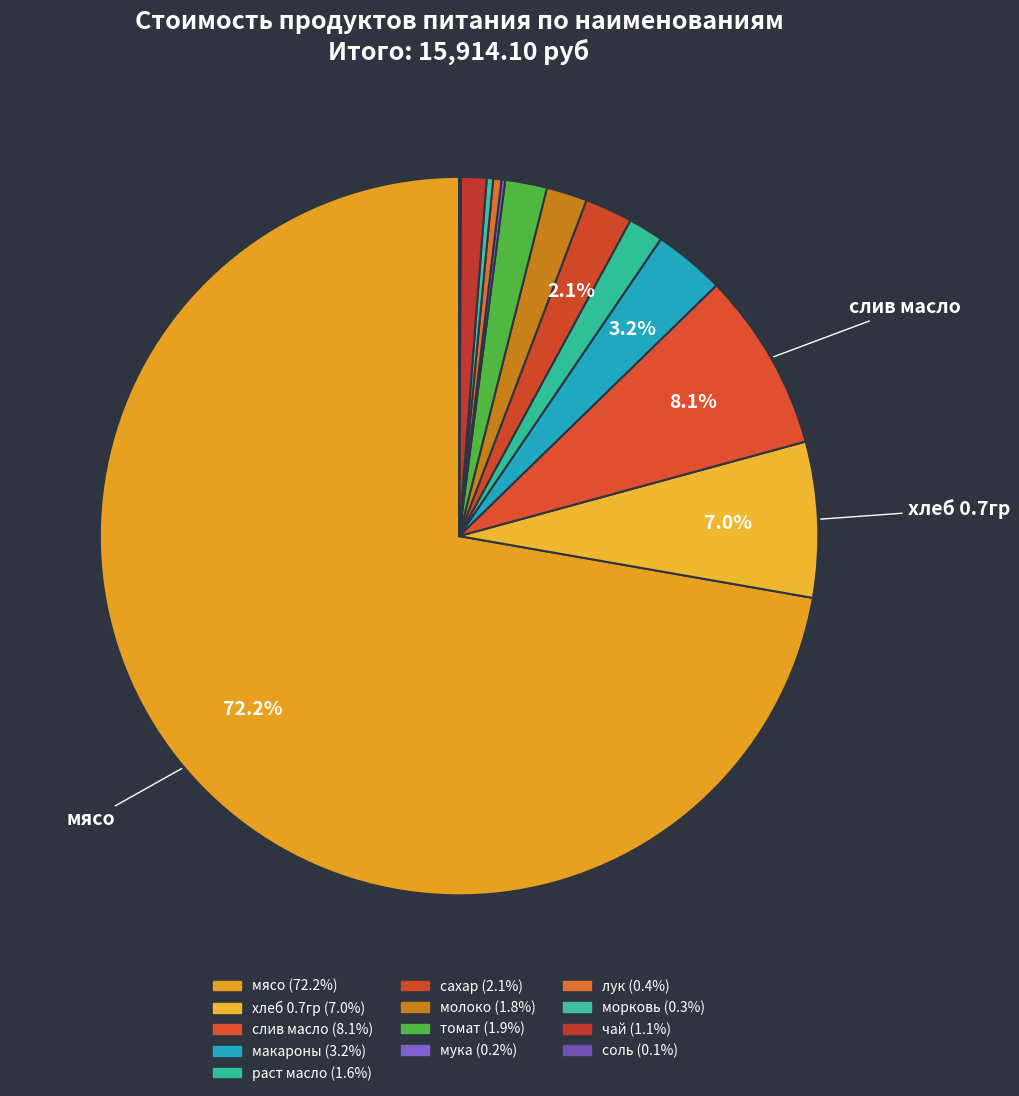

Count the number of slices in the pie.

13